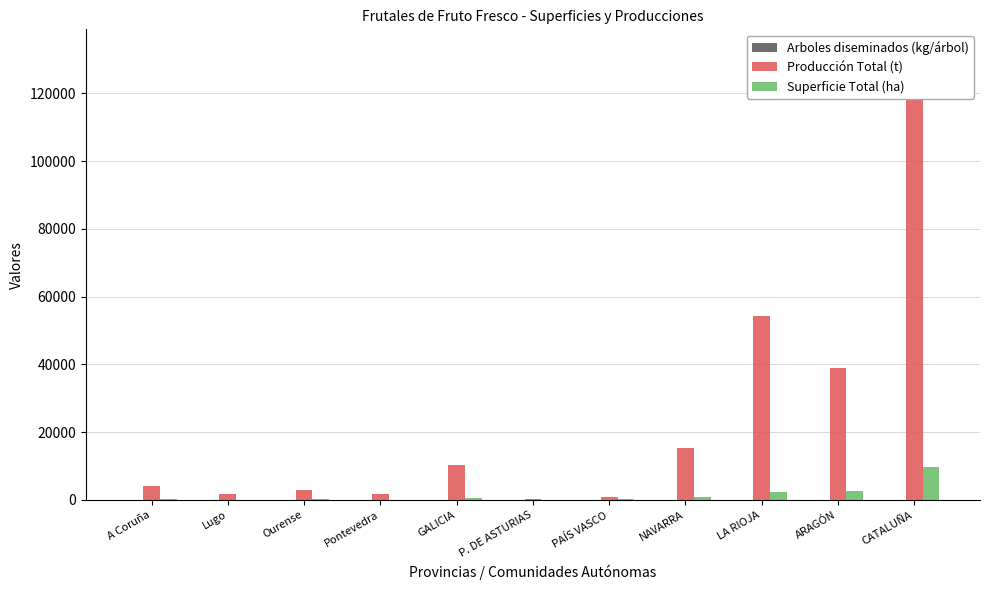

List the labels in order of Superficie Total (ha) value, smallest first.

P. DE ASTURIAS, Pontevedra, Lugo, Ourense, PAÍS VASCO, A Coruña, GALICIA, NAVARRA, LA RIOJA, ARAGÓN, CATALUÑA